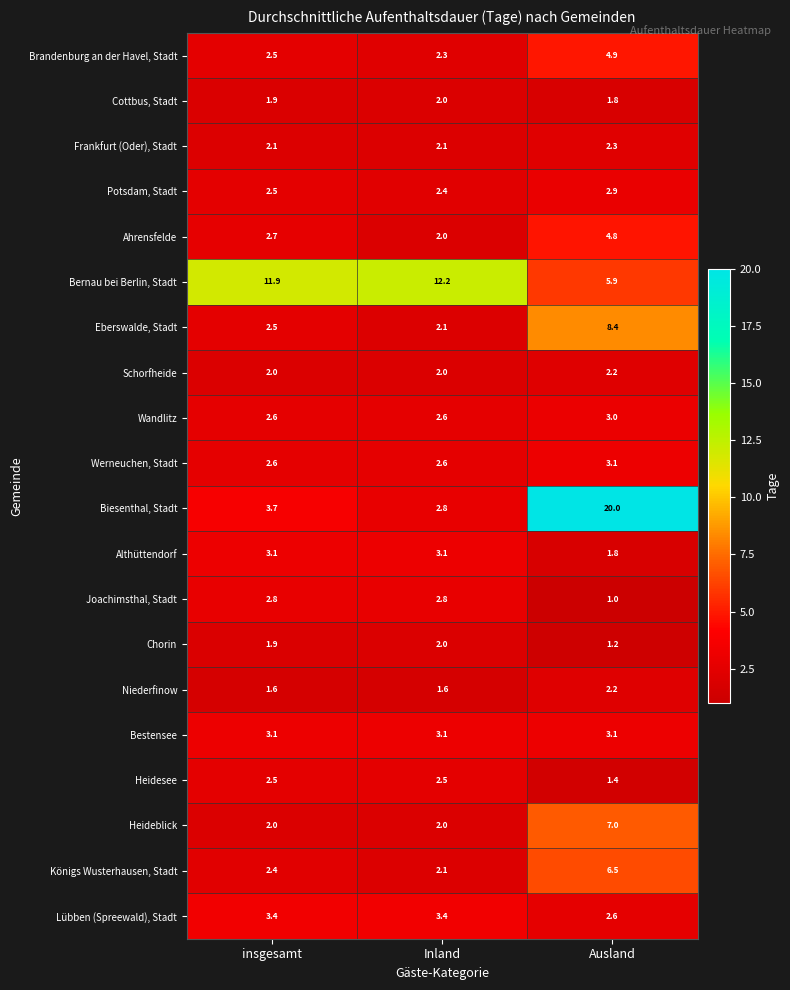

What is the smallest value displayed?

1.0